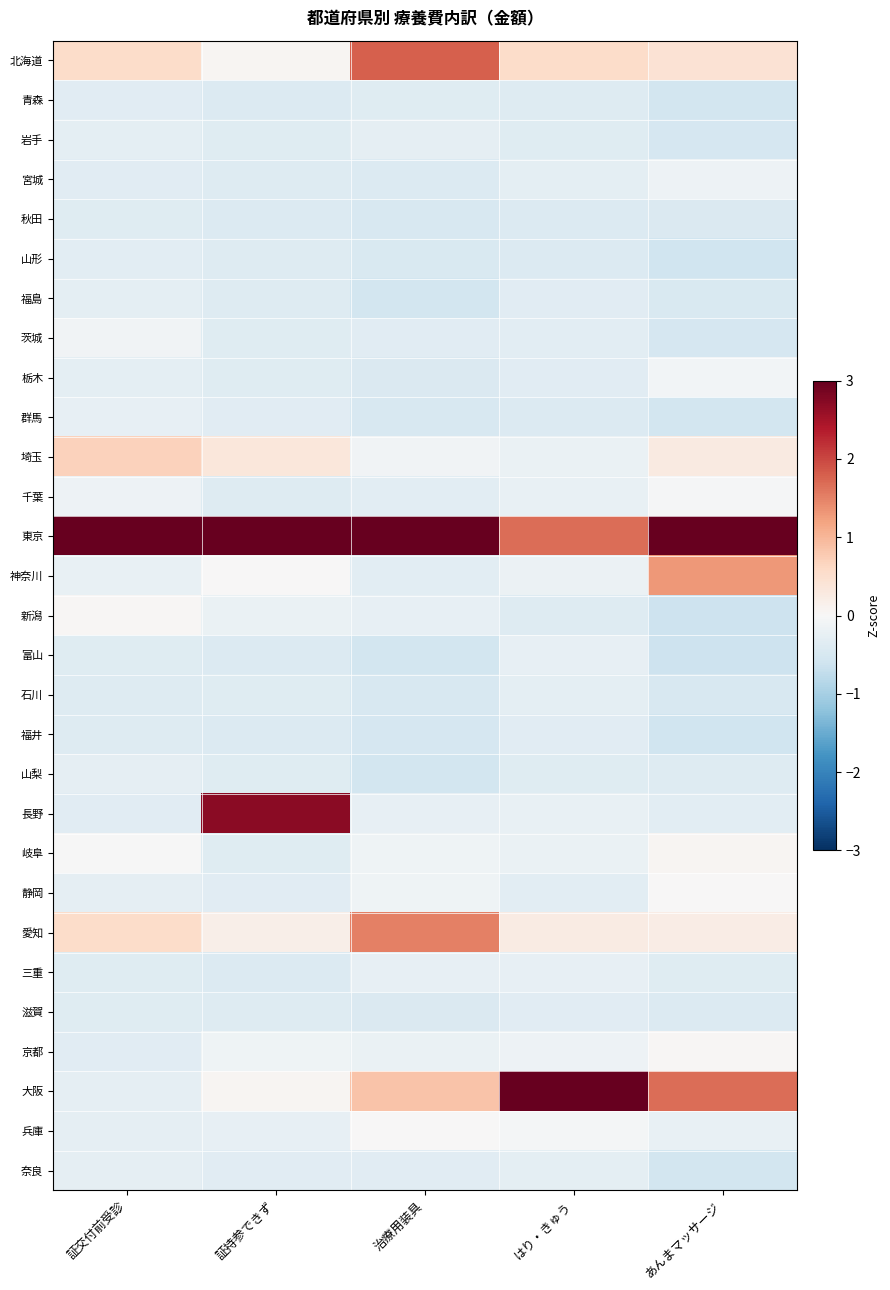

Between 証持参できず and はり・きゅう, which series saw the biggest shift?

大阪